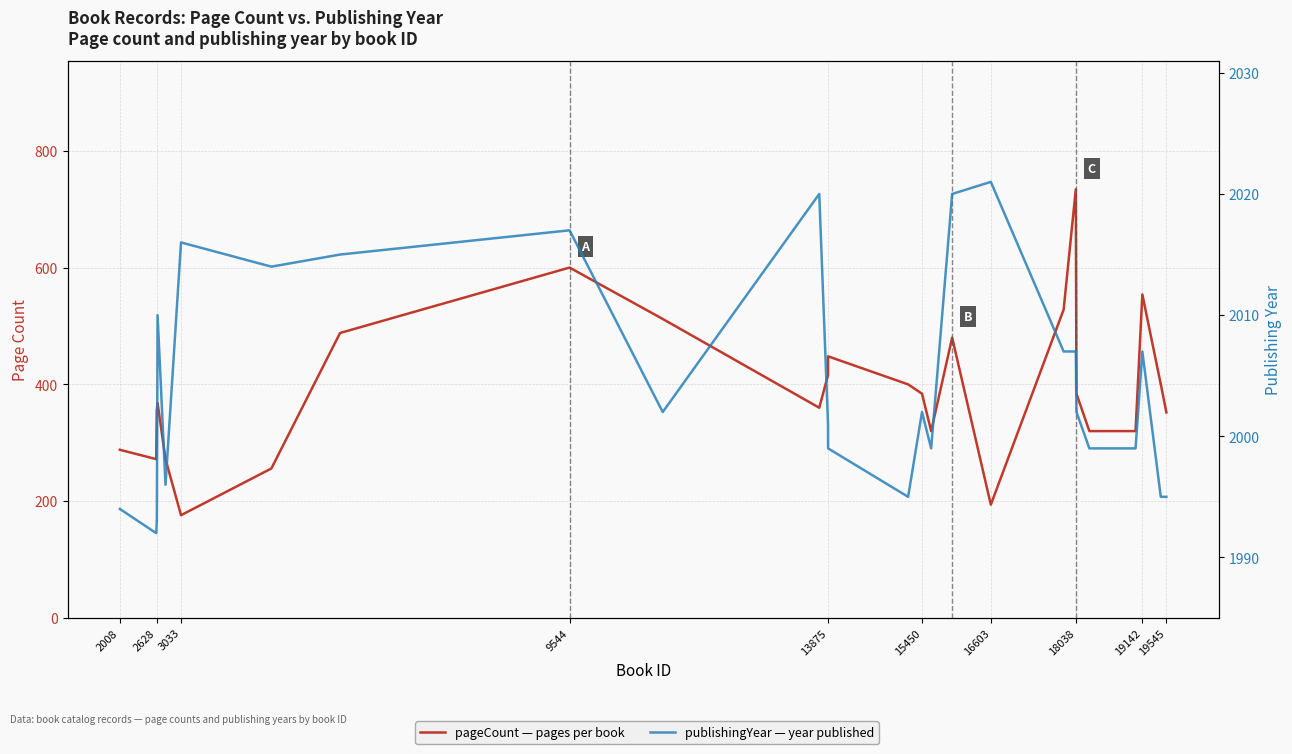

What is the difference between the maximum and minimum values in the publishingYear series?

29